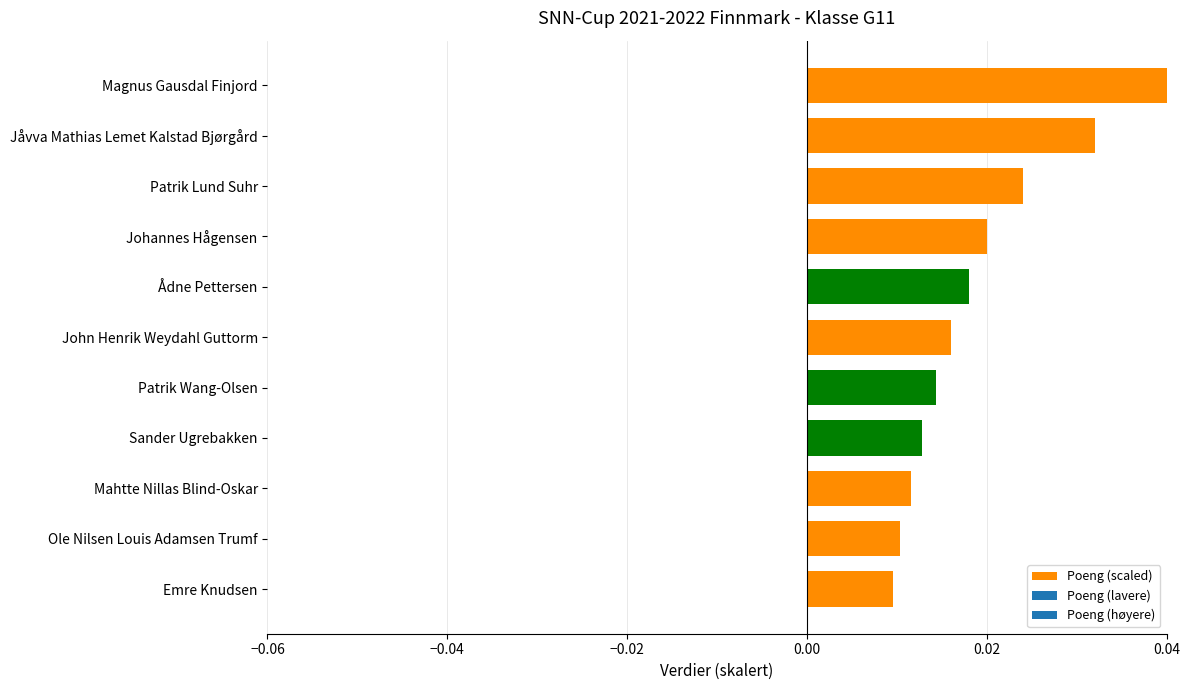

How many values are between 0 and 1?

11